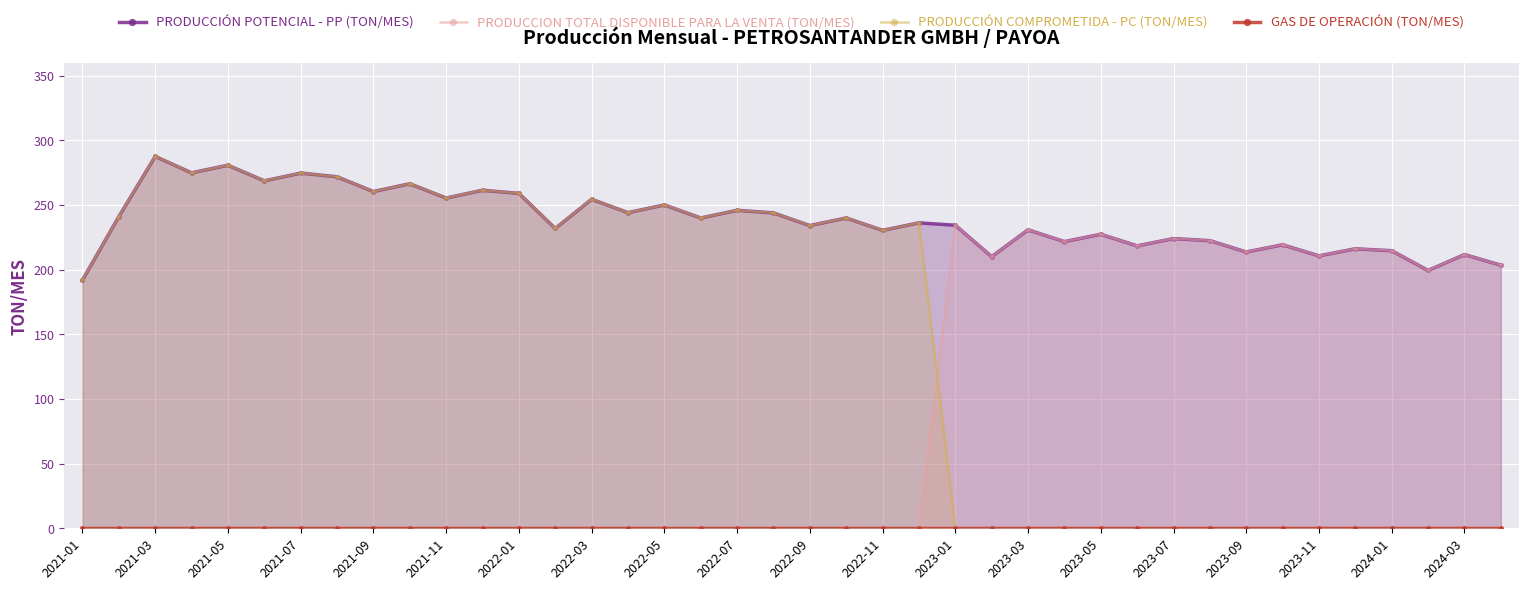

True or false: PRODUCCION TOTAL DISPONIBLE PARA LA VENTA (TON/MES) has a value of 315.7 at 2023-03.

False